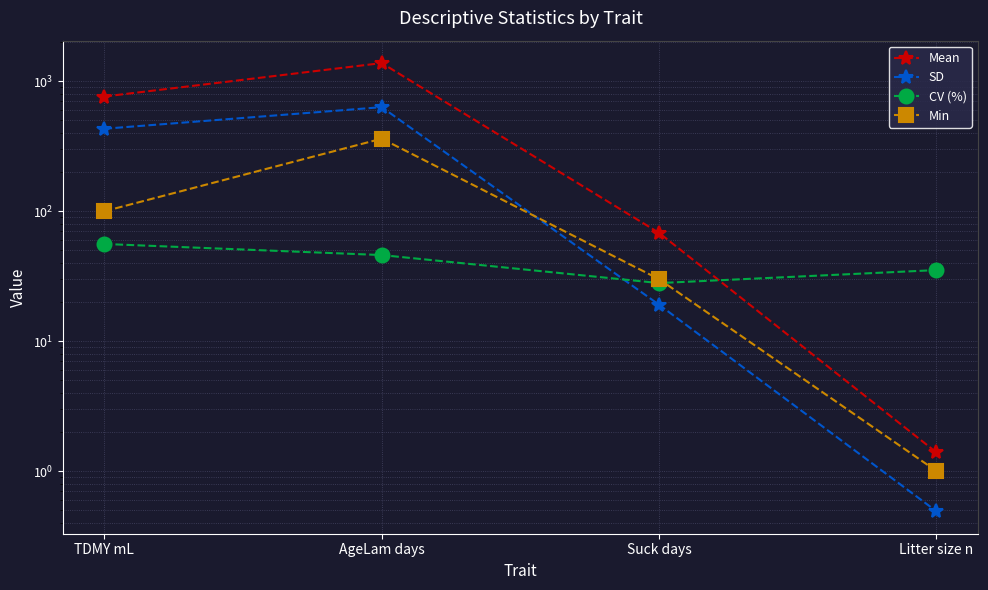

What is the difference between the maximum and second lowest values in the Min series?

332.0